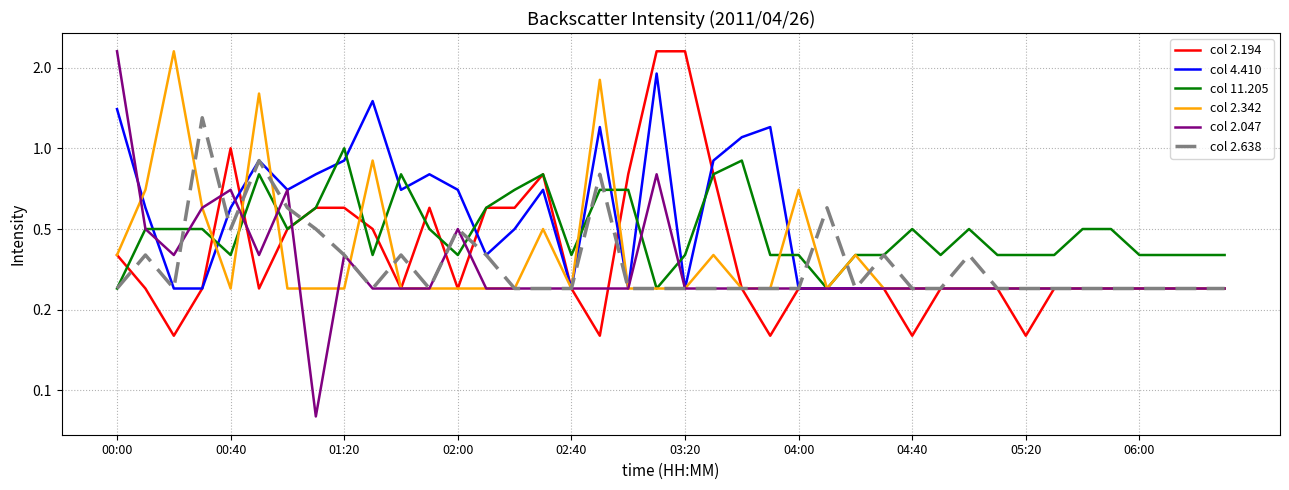

Rank the series by their maximum value, from lowest to highest.

col 11.205, col 2.638, col 4.410, col 2.194, col 2.342, col 2.047